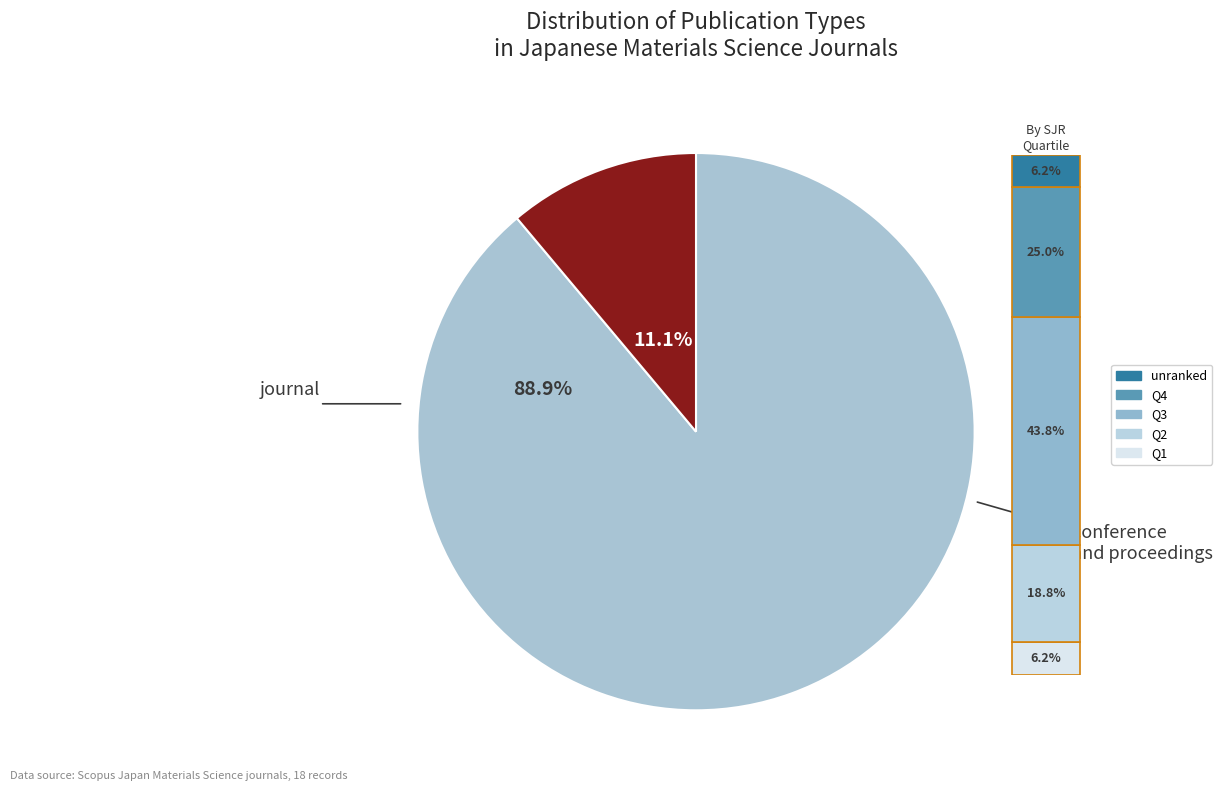

Which slice is the largest?

journal